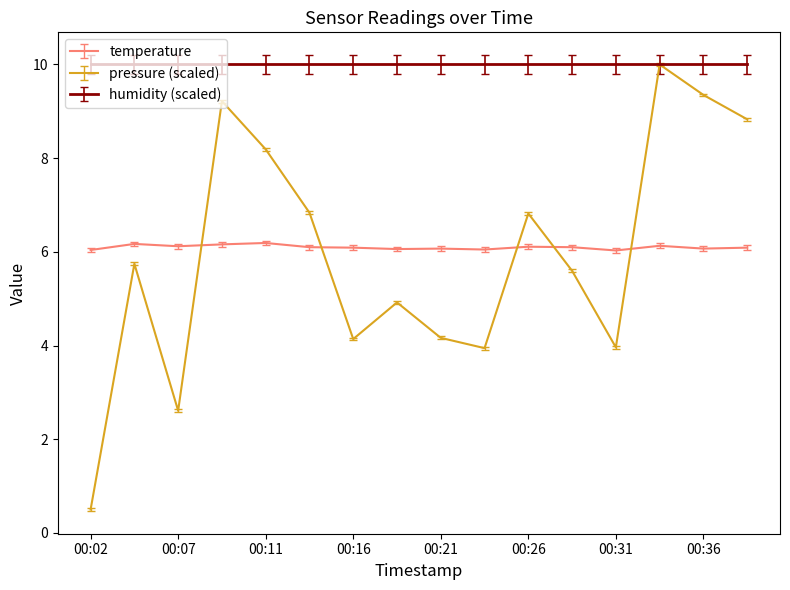

How many lines are shown in the chart?

3